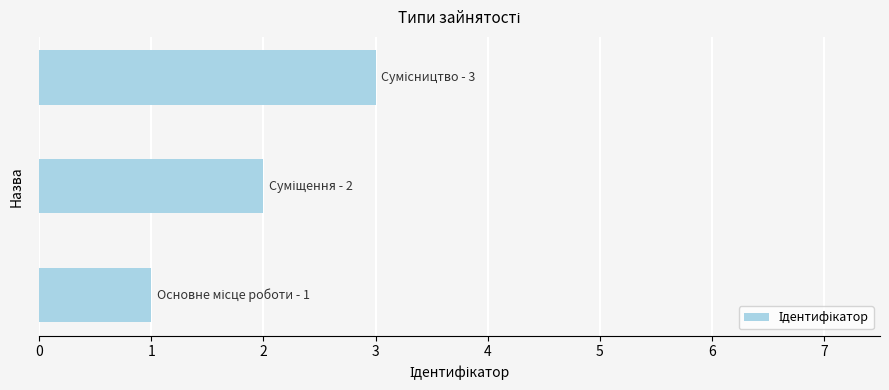

What is the greatest value displayed?

3